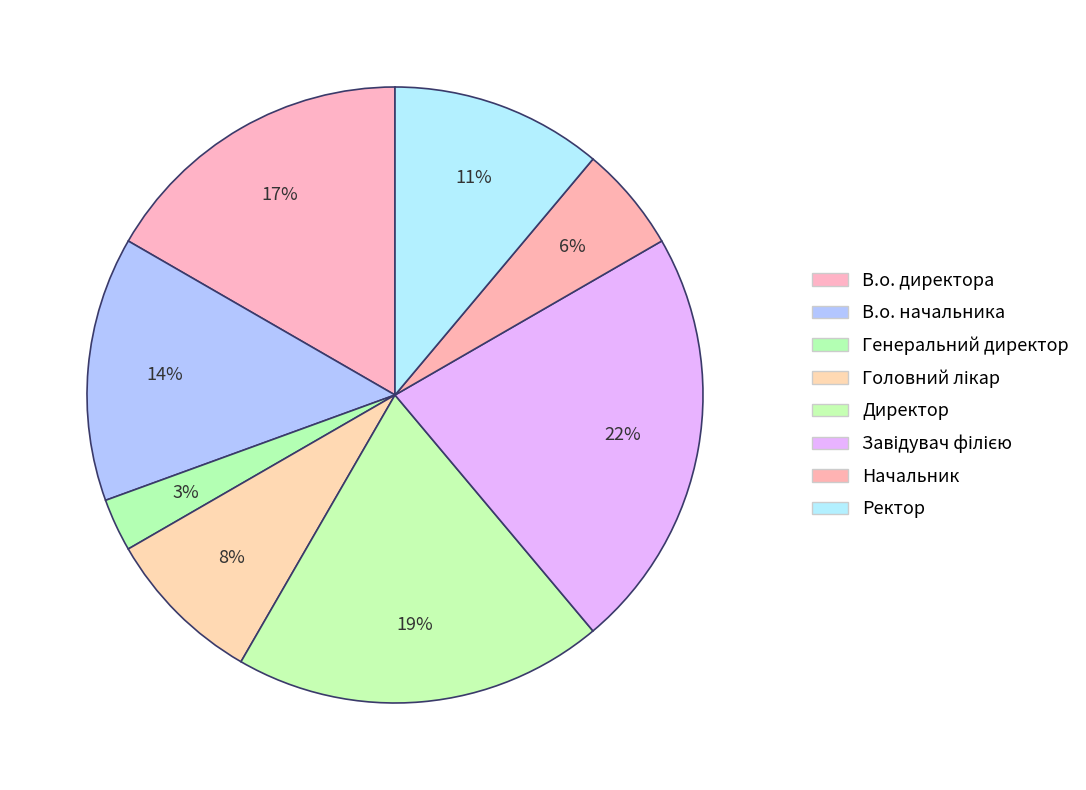

Is there a majority slice in this chart?

No